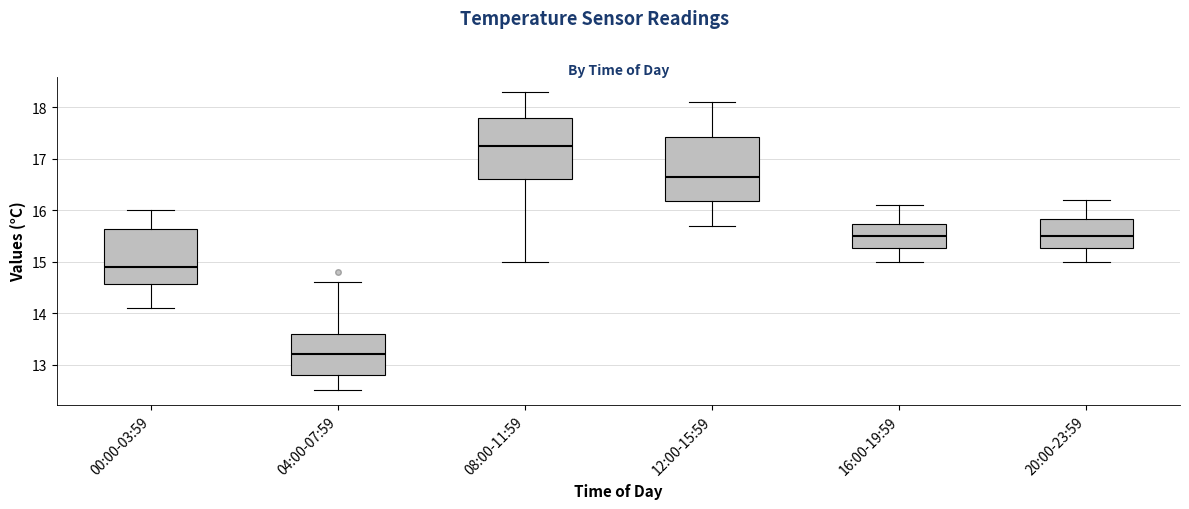

Reading left to right, read every box against the y-axis: the position of its median line, the range the box covers, and the ends of its whiskers. The values are not printed on the chart, so give them approximately, as read against the axis.

00:00-03:59: median 14.9, box 14.6 to 15.6, whiskers 14.1 to 16.0
04:00-07:59: median 13.2, box 12.8 to 13.6, whiskers 12.5 to 14.6
08:00-11:59: median 17.3, box 16.6 to 17.8, whiskers 15.0 to 18.3
12:00-15:59: median 16.7, box 16.2 to 17.4, whiskers 15.7 to 18.1
16:00-19:59: median 15.5, box 15.3 to 15.7, whiskers 15.0 to 16.1
20:00-23:59: median 15.5, box 15.3 to 15.8, whiskers 15.0 to 16.2